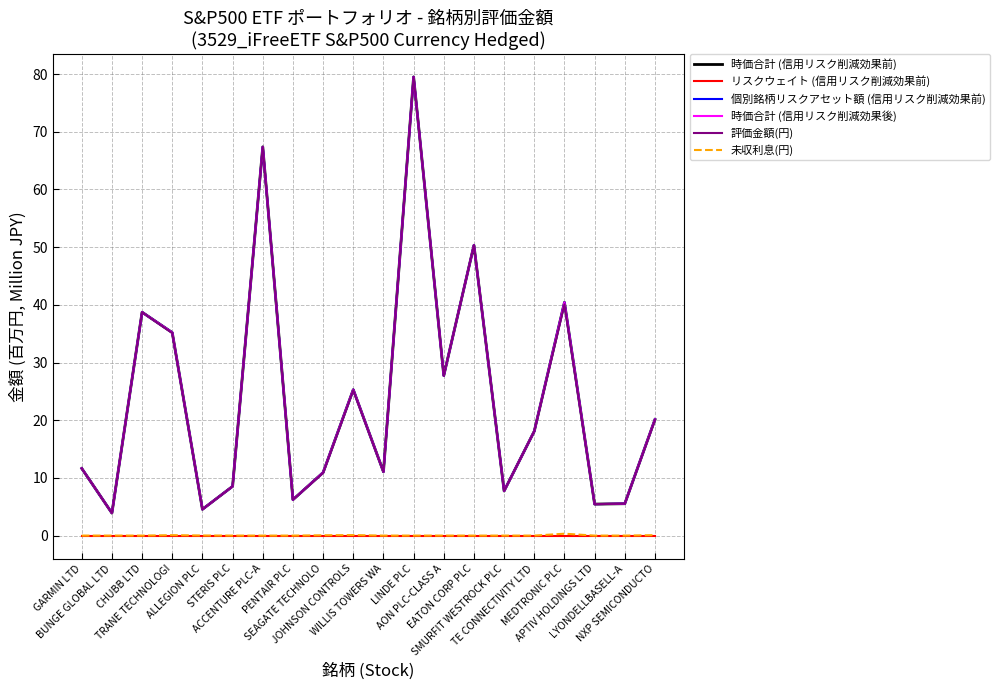

Where is 評価金額(円) nearest to the value 41?

MEDTRONIC PLC